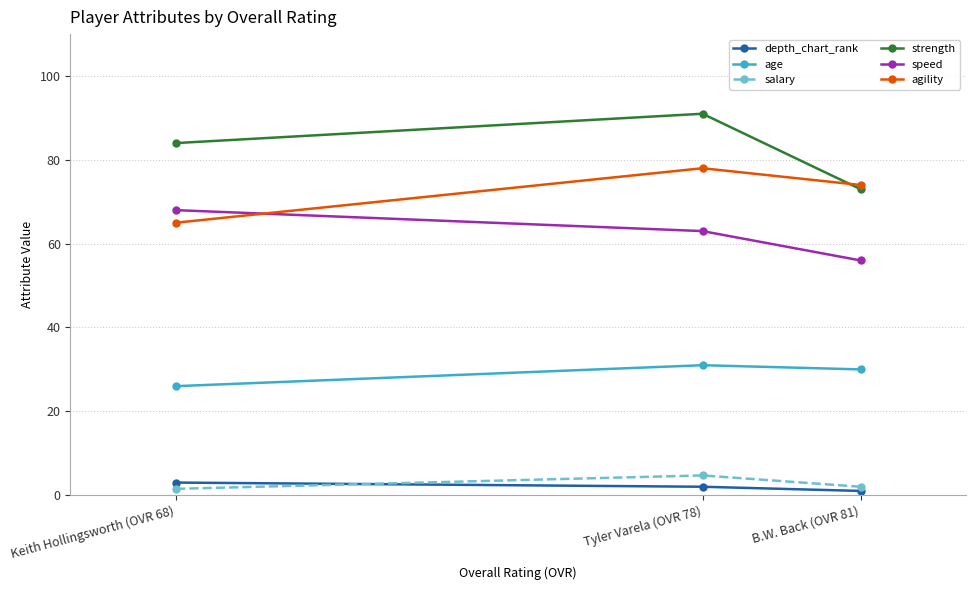

How many lines are shown in the chart?

6